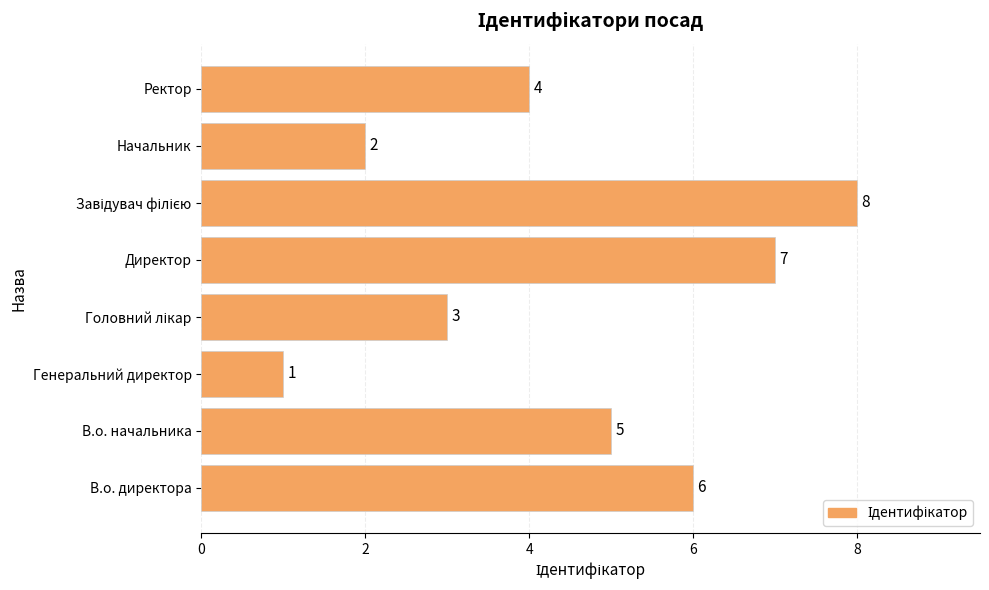

Count the number of data series in this chart.

1